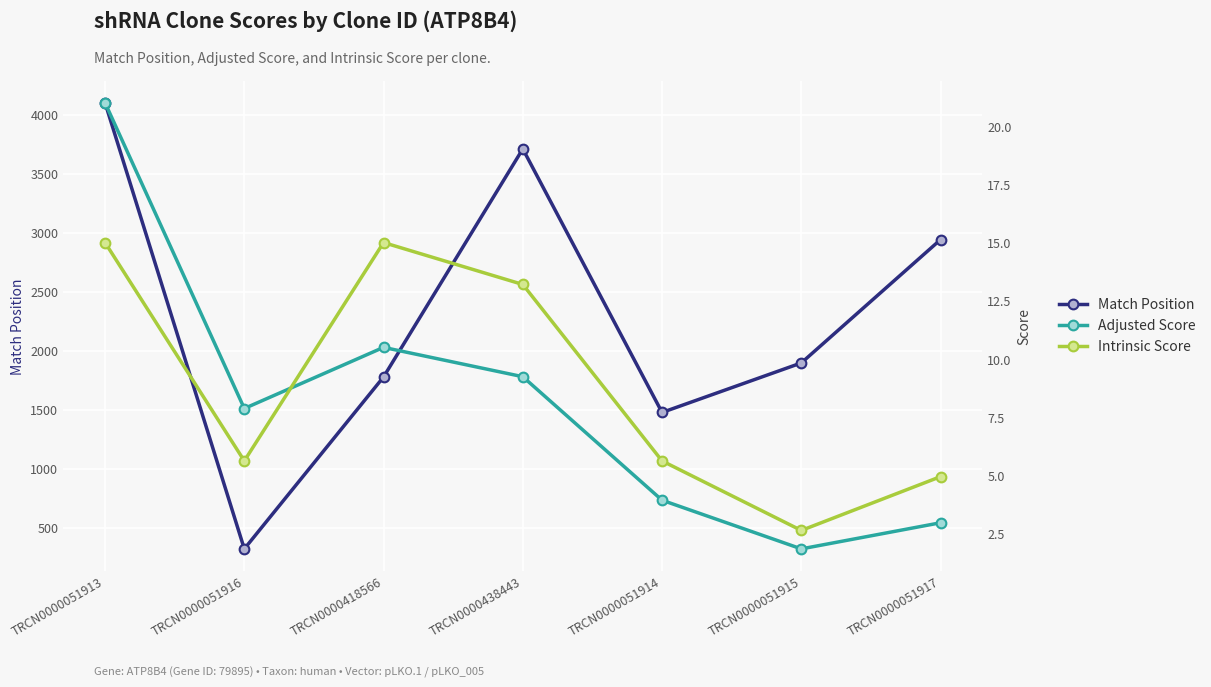

What is the value of the Adjusted Score point at the 1st from the left?

21.0